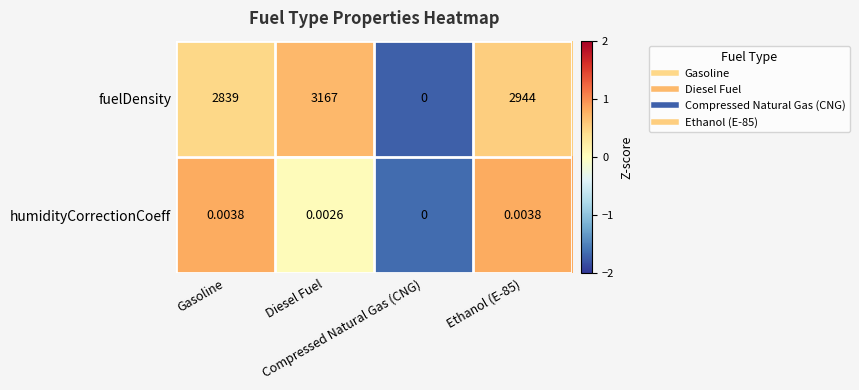

Rank the series by their average value, from lowest to highest.

humidityCorrectionCoeff, fuelDensity